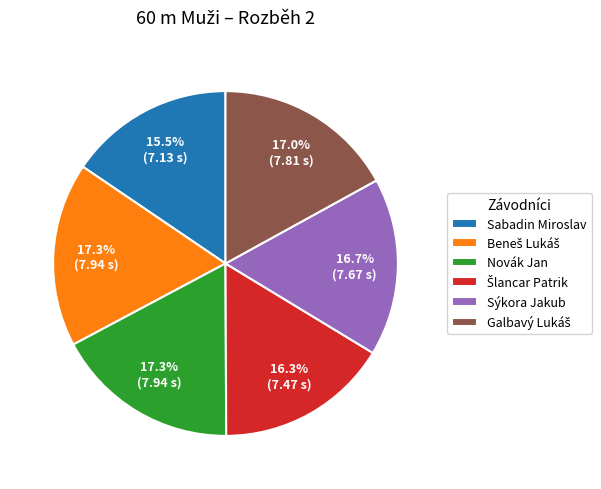

Count the number of slices in the pie.

6